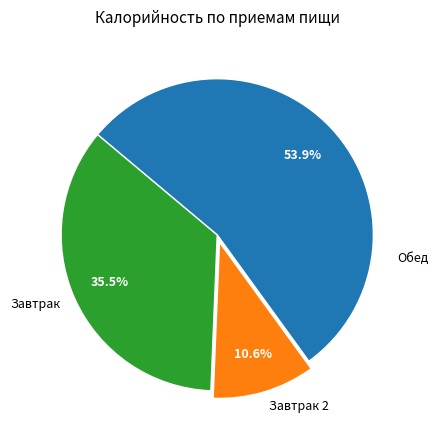

Approximately how many times larger is the value at Обед compared to Завтрак?

1.5